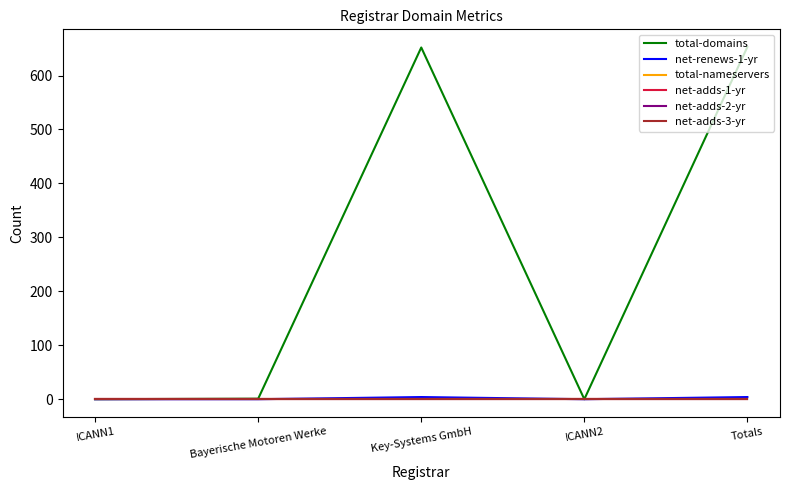

Reading left to right, transcribe all the data shown in this chart.

total-domains: ICANN1=0	Bayerische Motoren Werke=1	Key-Systems GmbH=652	ICANN2=0	Totals=653
net-renews-1-yr: ICANN1=0	Bayerische Motoren Werke=0	Key-Systems GmbH=4	ICANN2=0	Totals=4
total-nameservers: ICANN1=0	Bayerische Motoren Werke=0	Key-Systems GmbH=0	ICANN2=0	Totals=0
net-adds-1-yr: ICANN1=0	Bayerische Motoren Werke=0	Key-Systems GmbH=0	ICANN2=0	Totals=0
net-adds-2-yr: ICANN1=0	Bayerische Motoren Werke=0	Key-Systems GmbH=0	ICANN2=0	Totals=0
net-adds-3-yr: ICANN1=0	Bayerische Motoren Werke=0	Key-Systems GmbH=0	ICANN2=0	Totals=0